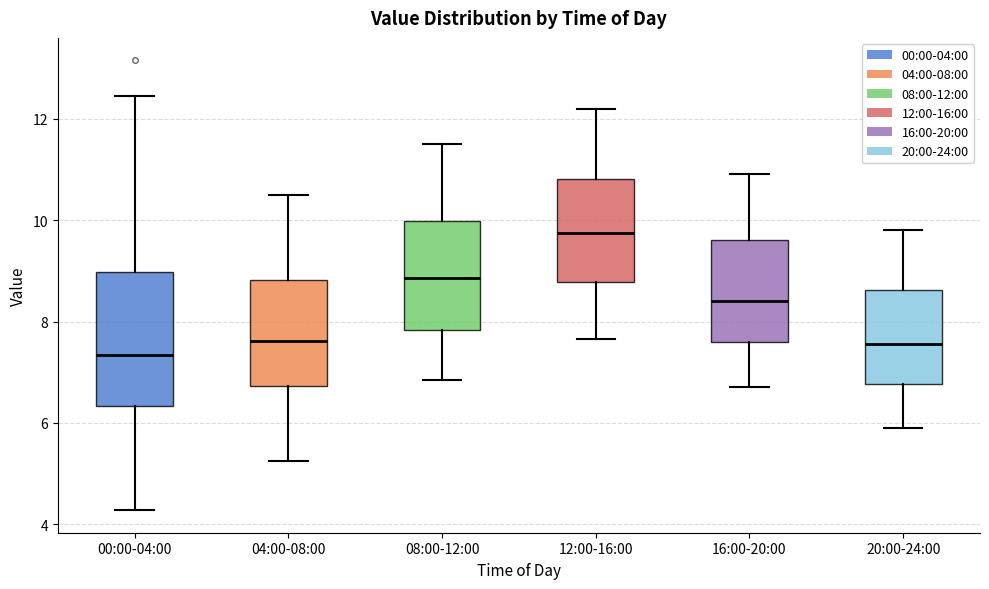

Which box has the lowest median line?

00:00-04:00